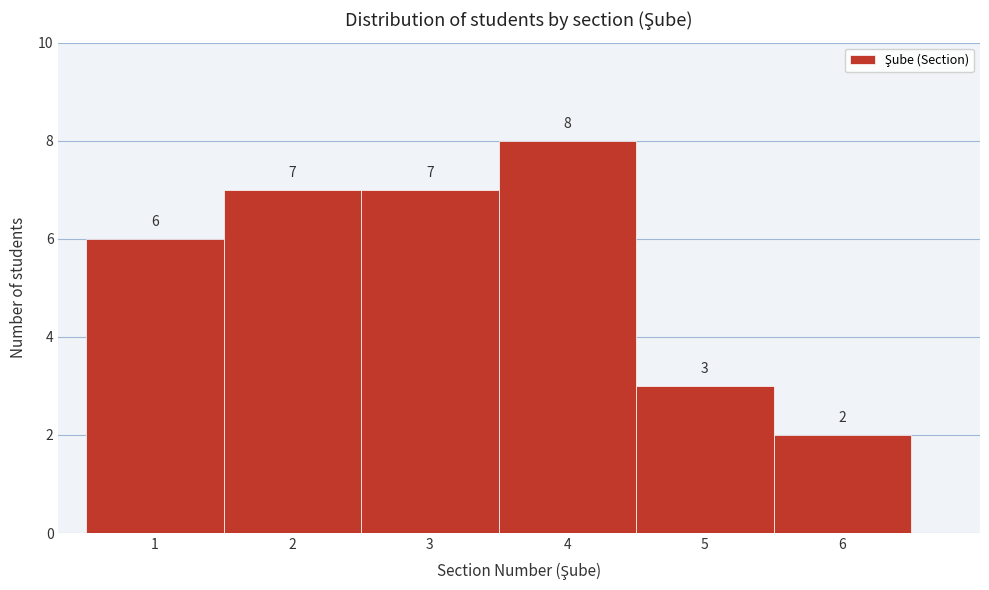

Reading left to right, list every bar in this chart as the range it spans on the x-axis followed by its height.

0.5 to 1.5: 6
1.5 to 2.5: 7
2.5 to 3.5: 7
3.5 to 4.5: 8
4.5 to 5.5: 3
5.5 to 6.5: 2